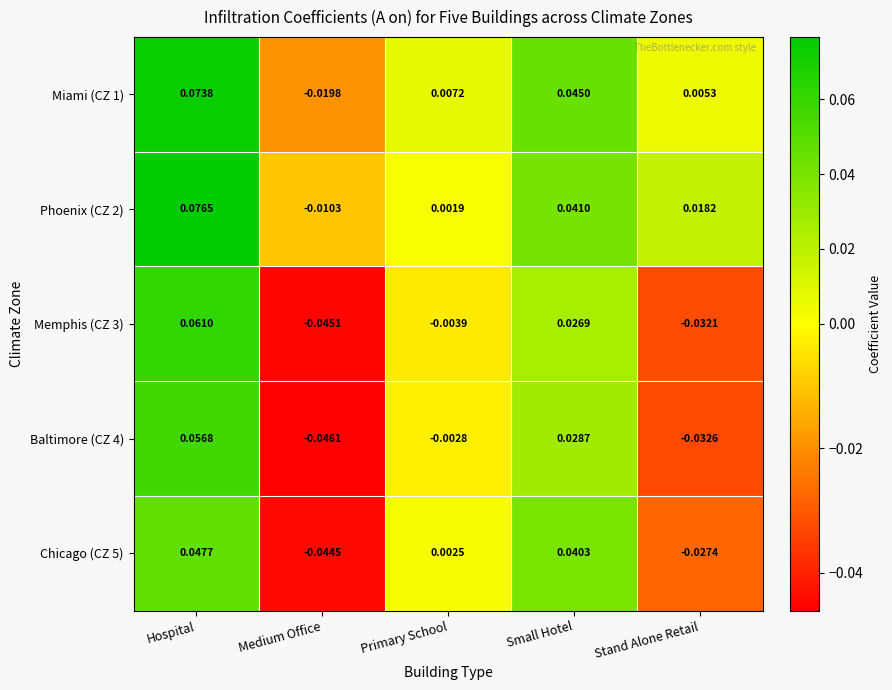

Rank the series at Primary School from lowest to highest value.

Memphis (CZ 3), Baltimore (CZ 4), Phoenix (CZ 2), Chicago (CZ 5), Miami (CZ 1)